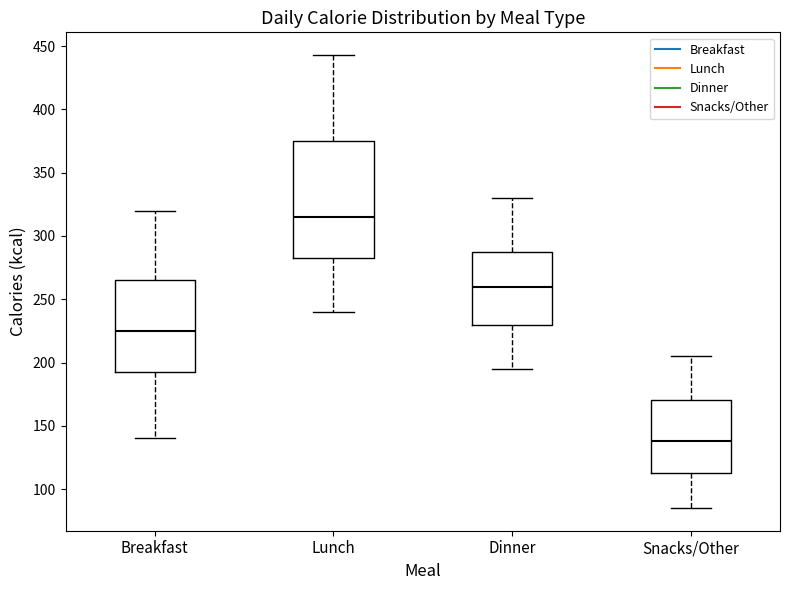

Comparing the boxes themselves (not the whiskers), which one is the tallest?

Lunch